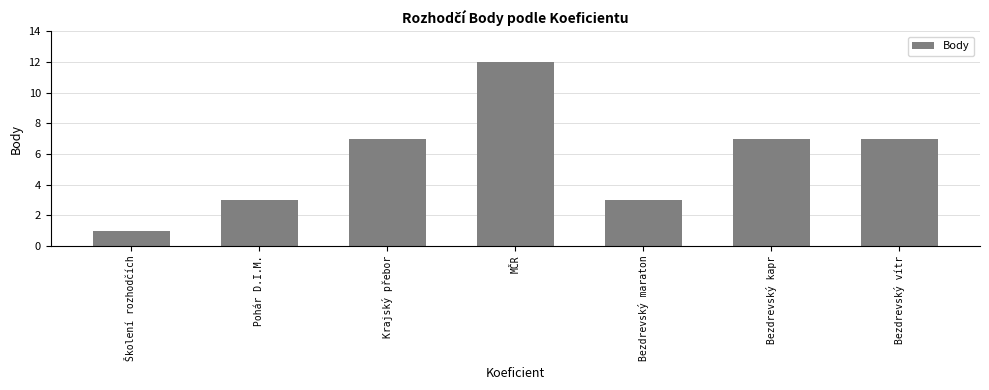

What is the ratio of the value at MČR to the value at Bezdrevský maraton?

4.0